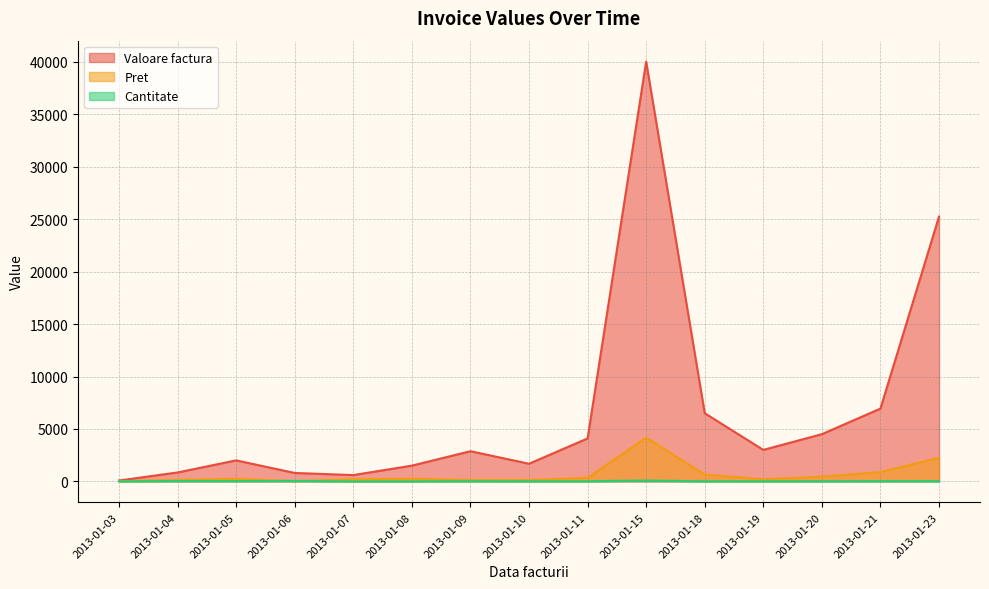

Which series changed the most between 2013-01-05 and 2013-01-20?

Valoare factura